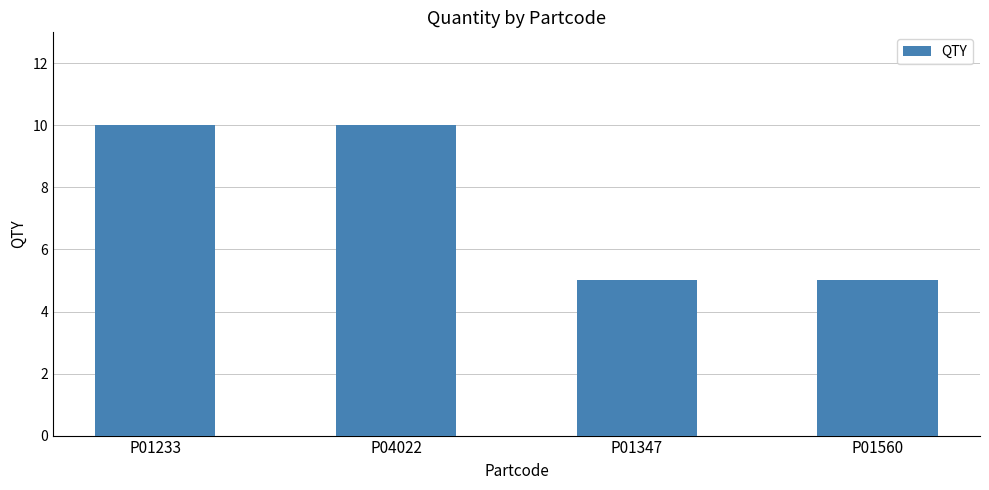

Reading left to right, extract all data points from this chart.

10	10	5	5